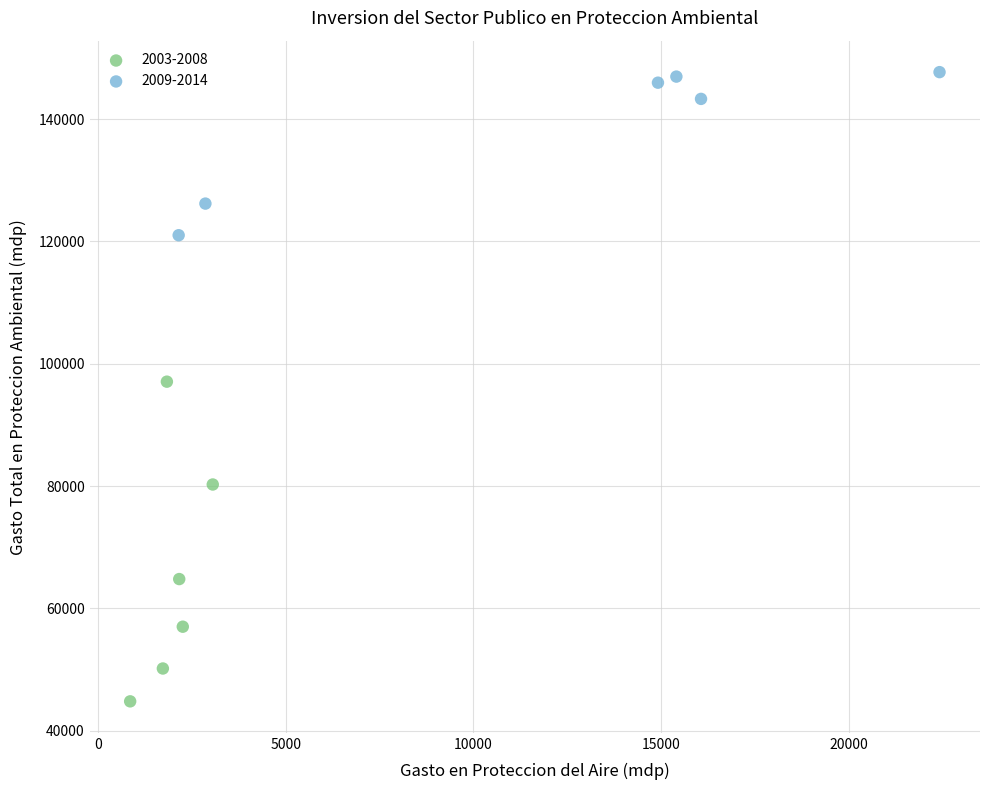

Which series has the widest spread of Y values?

2003-2008